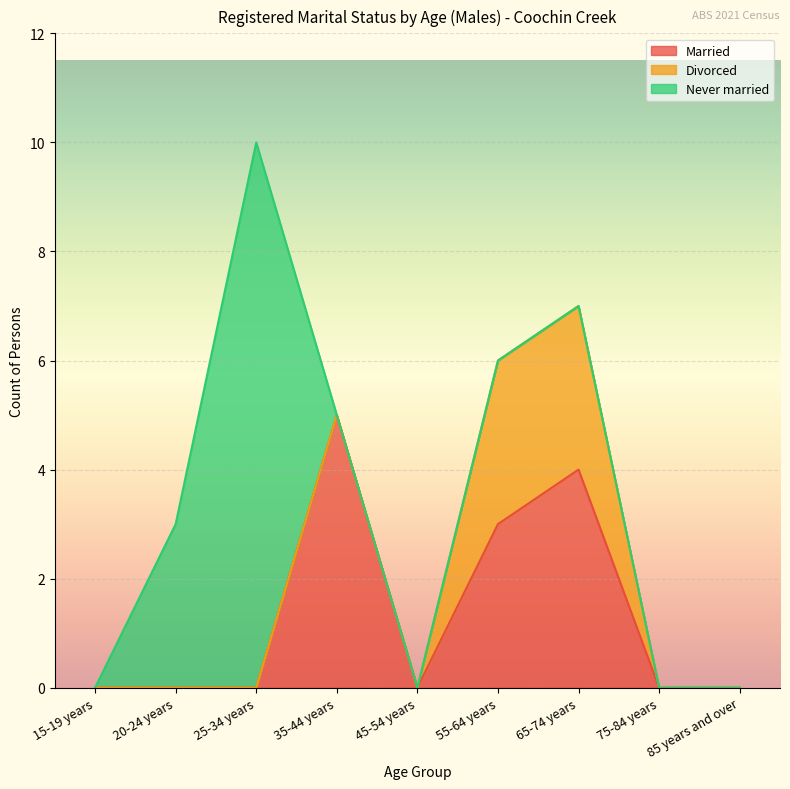

True or false: Never married has a value of 1 at 20-24 years.

False